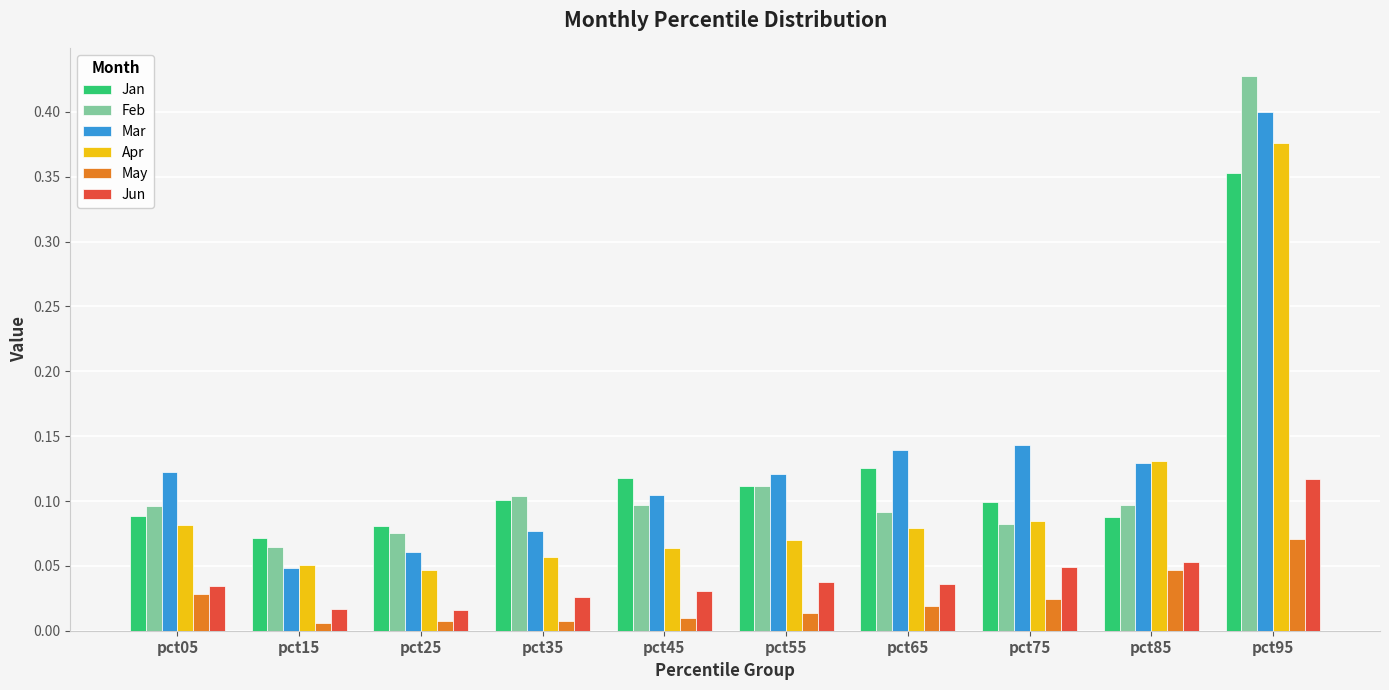

What is the difference between the maximum and second lowest values in the Apr series?

0.3